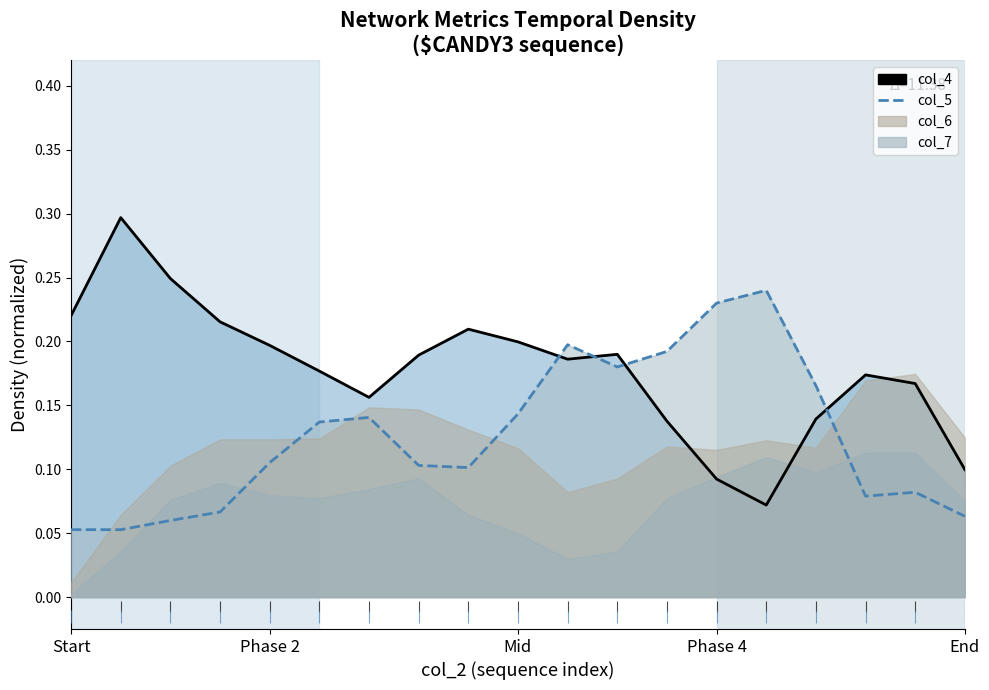

Reading left to right, transcribe all the data shown in this chart.

col_4 (line): 0.2	0.3	0.2	0.2	0.2	0.2	0.2	0.2	0.2	0.2	0.2	0.2	0.1	0.1	0.1	0.1	0.2	0.2	0.1
col_5 (line): 0.1	0.1	0.1	0.1	0.1	0.1	0.1	0.1	0.1	0.1	0.2	0.2	0.2	0.2	0.2	0.2	0.1	0.1	0.1